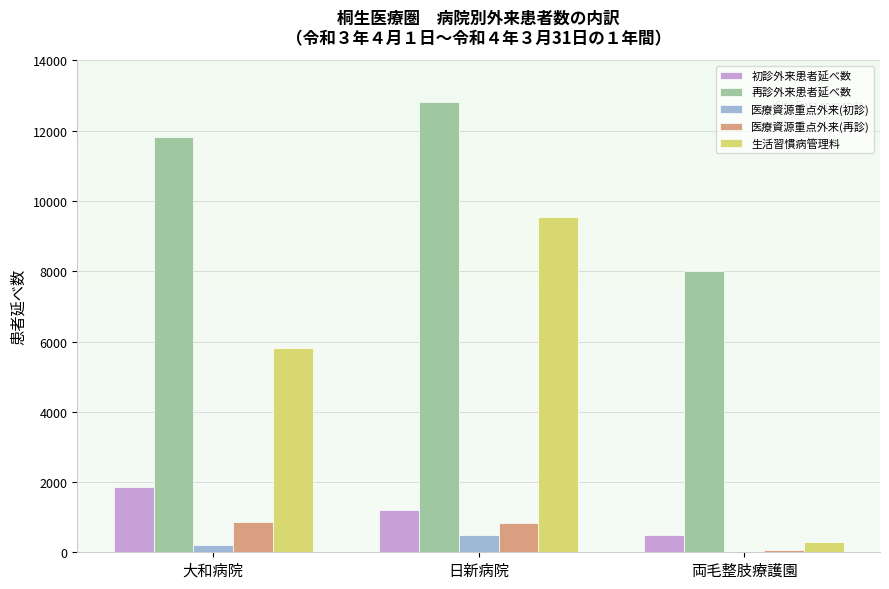

What is the sum of the 生活習慣病管理料 values at 大和病院 and 日新病院?

15356